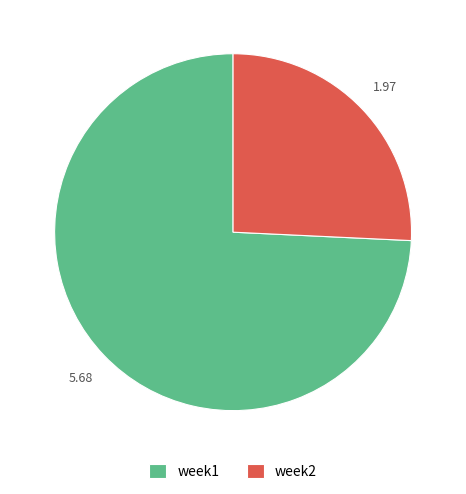

Do week1 and week2 together represent more than half of the pie?

Yes